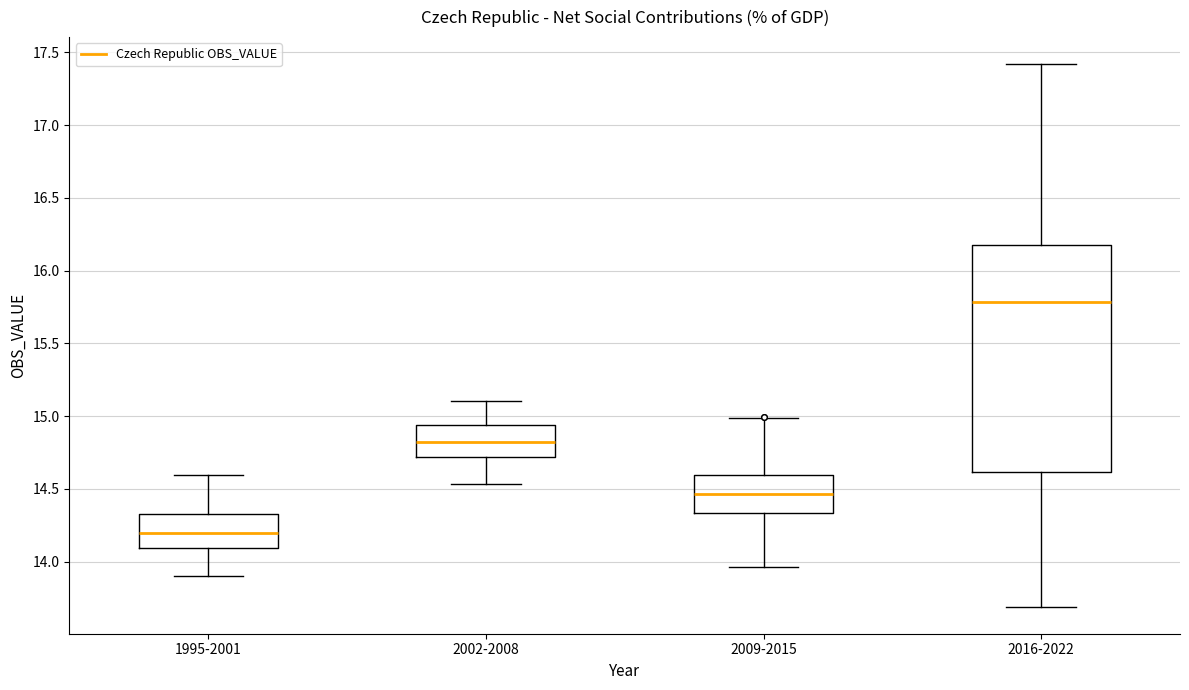

Where does the upper whisker of the box for 2009-2015 end on the y-axis? The values are not printed on the chart, so give them approximately, as read against the axis.

15.00